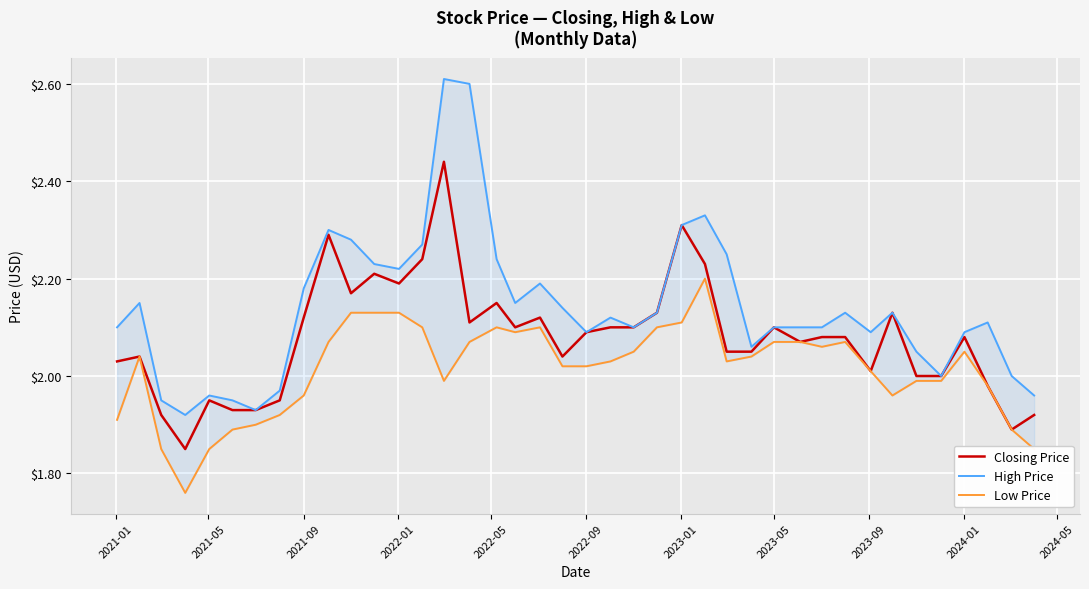

What is the approximate value of High Price at 2021-01?

2.1